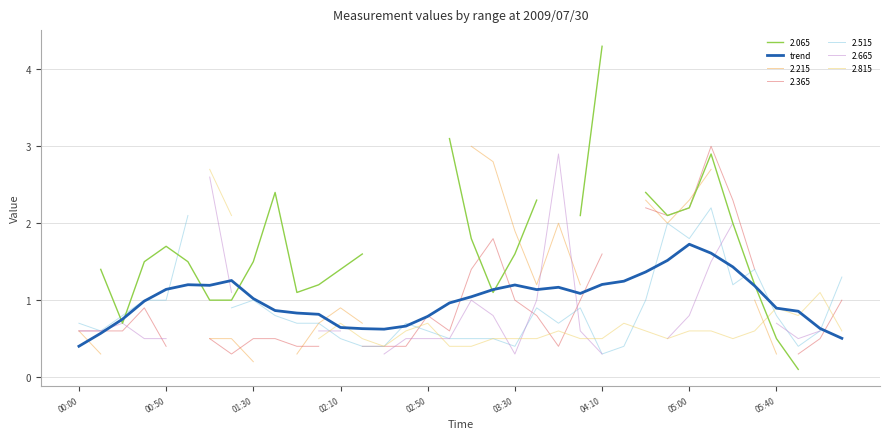

Which label corresponds to the smallest value in the chart?

00:00